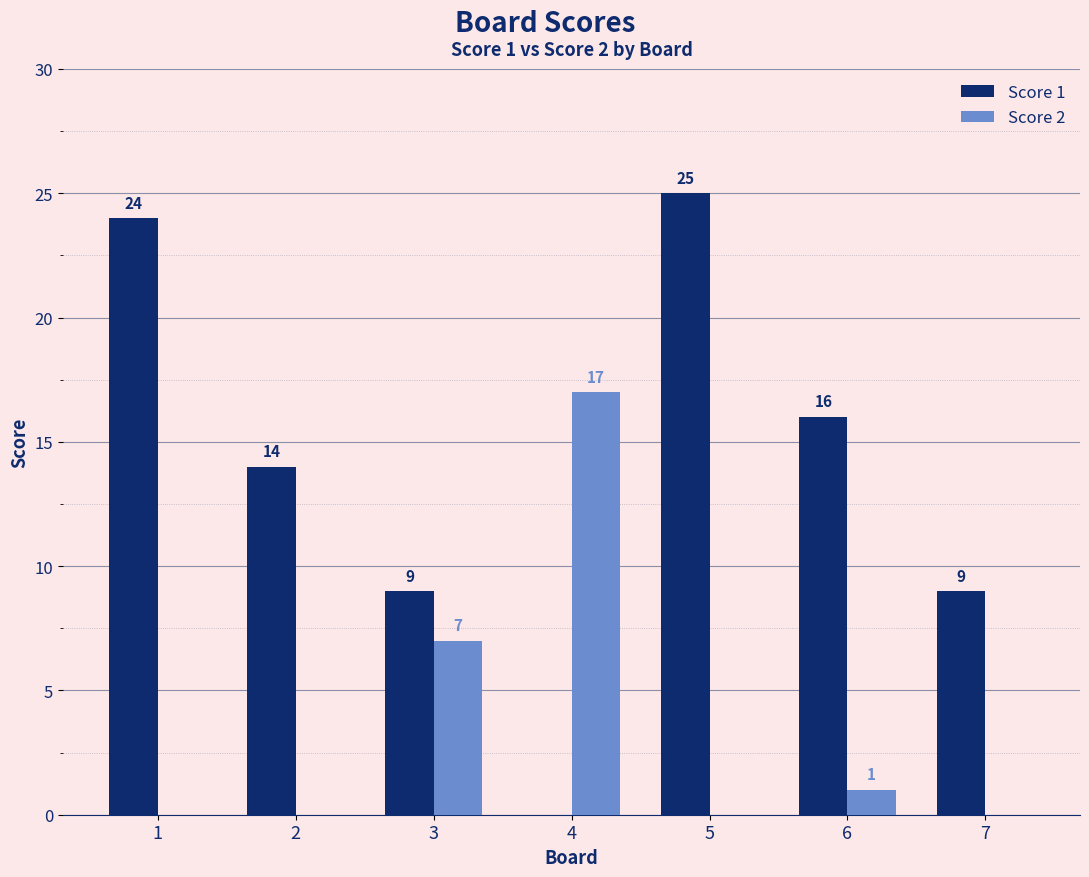

What is the spread (max minus min) of values at 5?

25